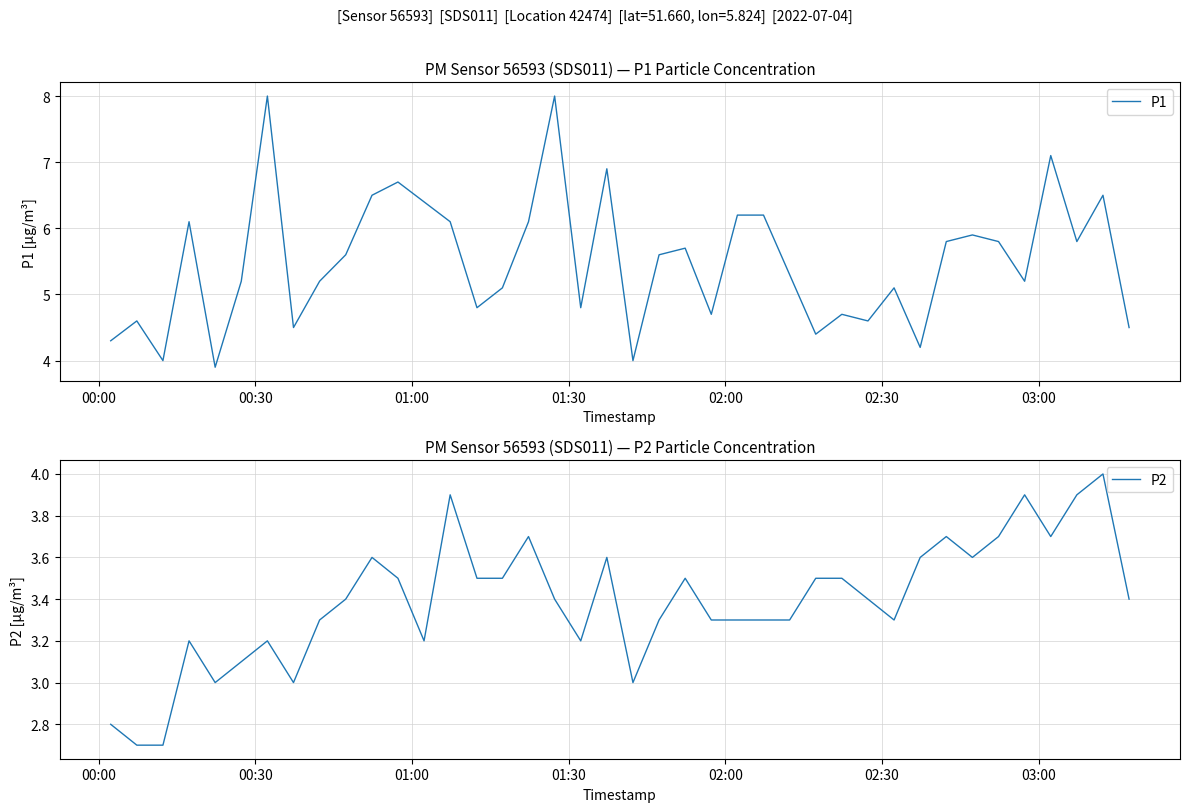

Is this an area chart (filled region under the line)?

No